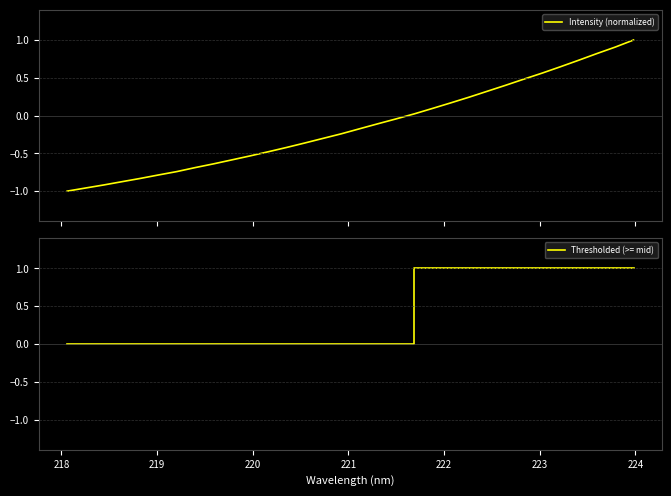

Count the Thresholded (>= mid) values in the range 0 to 1.

32